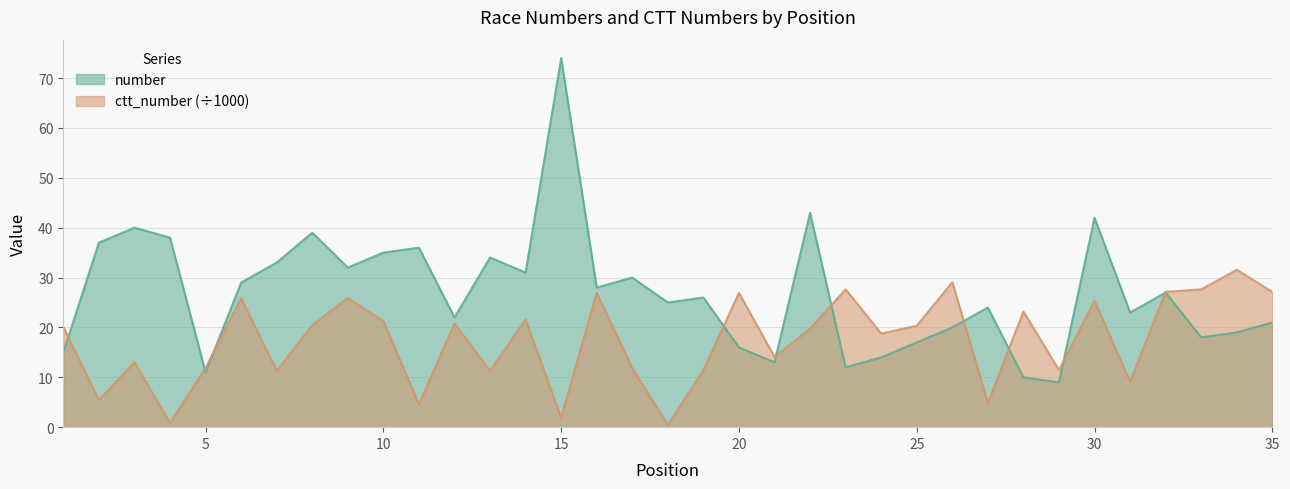

Reading left to right, extract all data points from this chart.

number: 15.0	37.0	40.0	38.0	11.0	29.0	33.0	39.0	32.0	35.0	36.0	22.0	34.0	31.0	74.0	28.0	30.0	25.0	26.0	16.0	13.0	43.0	12.0	14.0	17.0	20.0	24.0	10.0	9.0	42.0	23.0	27.0	18.0	19.0	21.0
ctt_number: 20.1	5.4	13.0	0.9	11.9	25.9	11.3	20.5	25.9	21.3	4.6	20.8	11.3	21.6	1.9	26.9	11.8	0.4	11.5	26.9	14.1	19.8	27.6	18.8	20.3	29.1	4.9	23.2	11.4	25.4	9.1	27.1	27.6	31.6	27.1